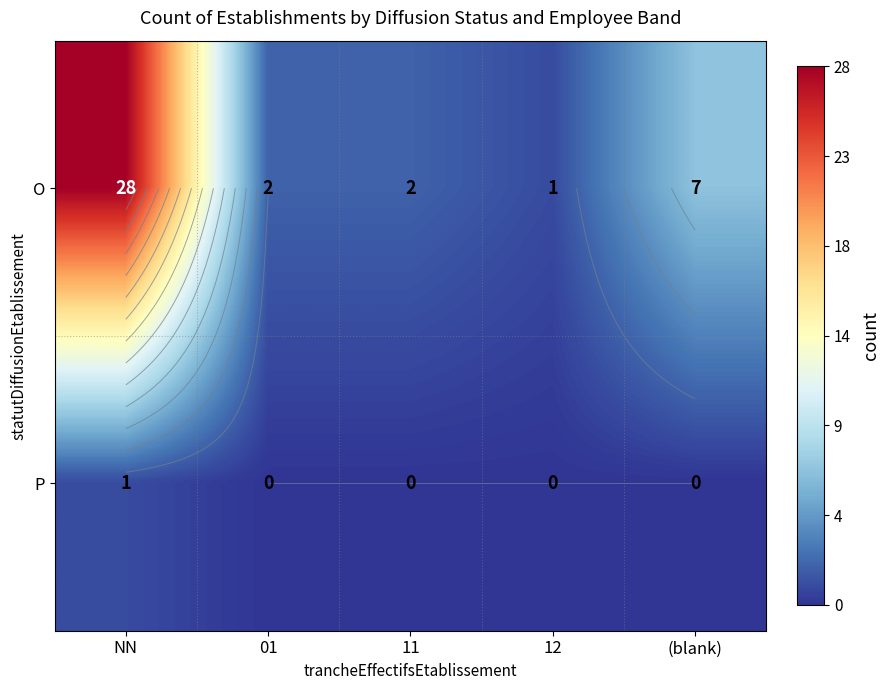

Rank the series by their average value, from lowest to highest.

P, O